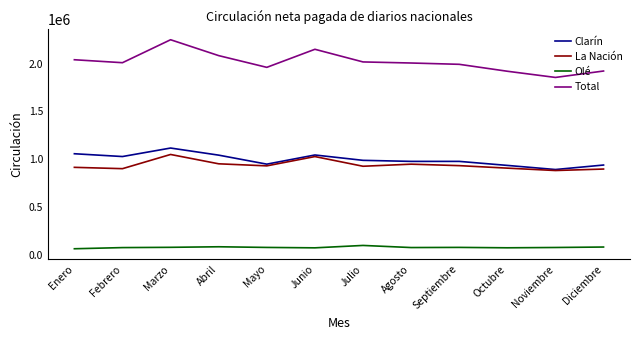

The Total series shows 2016426 at Julio. True or false?

True